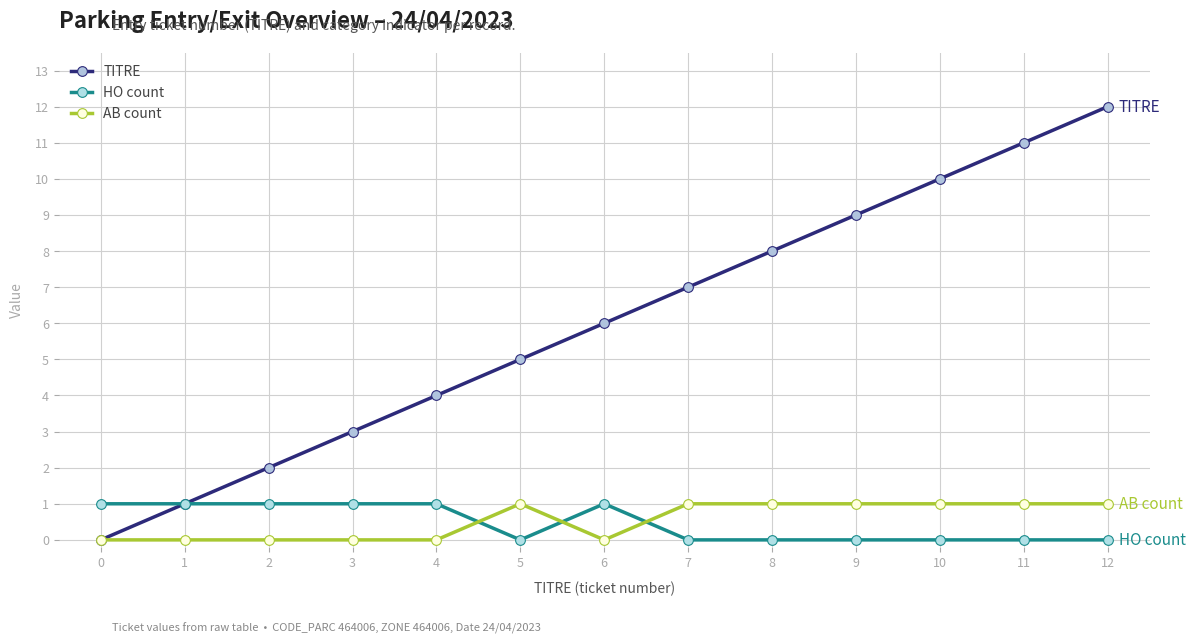

Reading left to right, extract all data points from this chart.

TITRE: 0=0	1=1	2=2	3=3	4=4	5=5	6=6	7=7	8=8	9=9	10=10	11=11	12=12
HO count: 0=1	1=1	2=1	3=1	4=1	5=0	6=1	7=0	8=0	9=0	10=0	11=0	12=0
AB count: 0=0	1=0	2=0	3=0	4=0	5=1	6=0	7=1	8=1	9=1	10=1	11=1	12=1